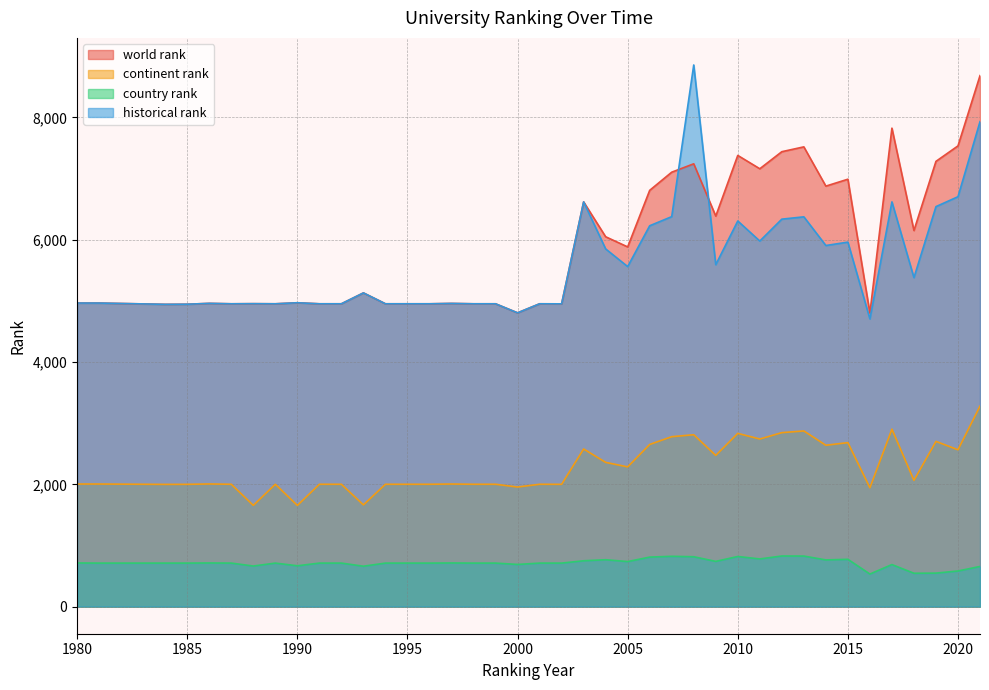

The world rank series shows 4951.0 at 2002. True or false?

True